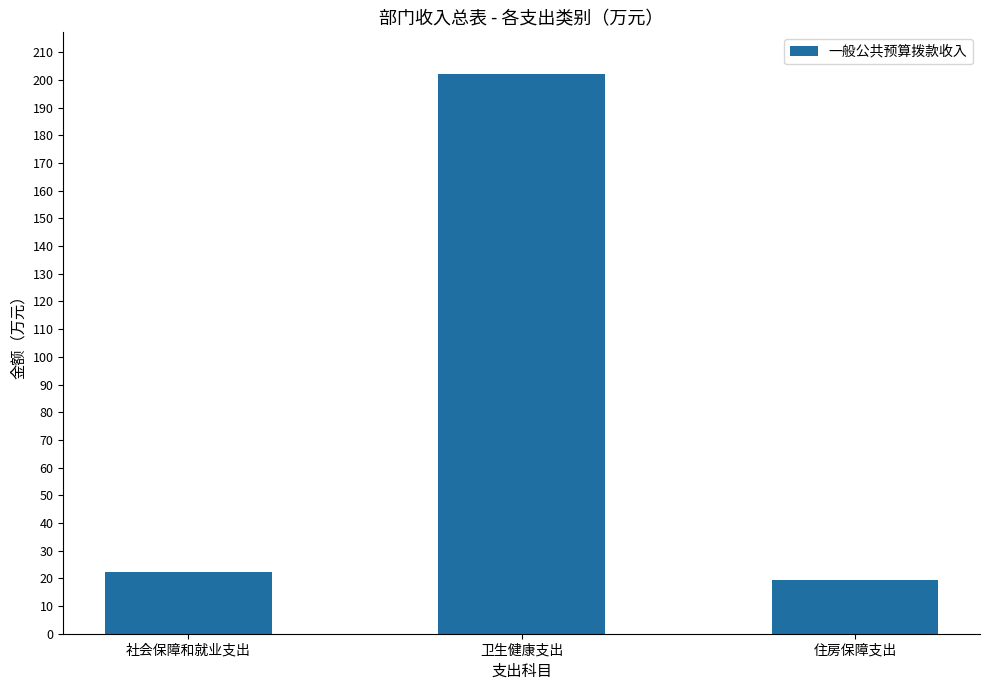

Which category has the lowest value across all series?

住房保障支出